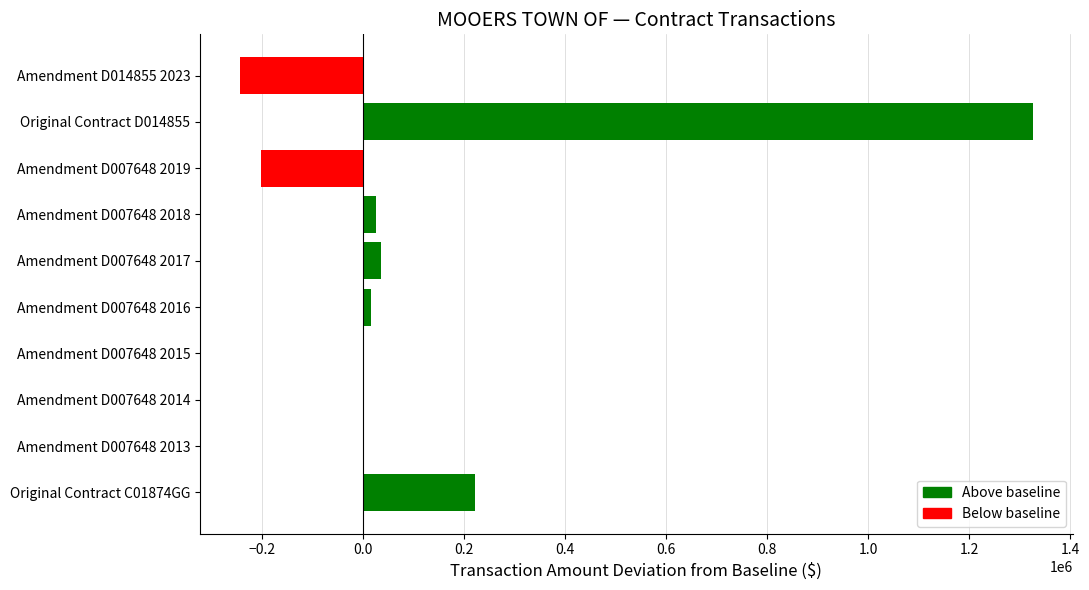

Which label corresponds to the largest value in the chart?

Original Contract D014855